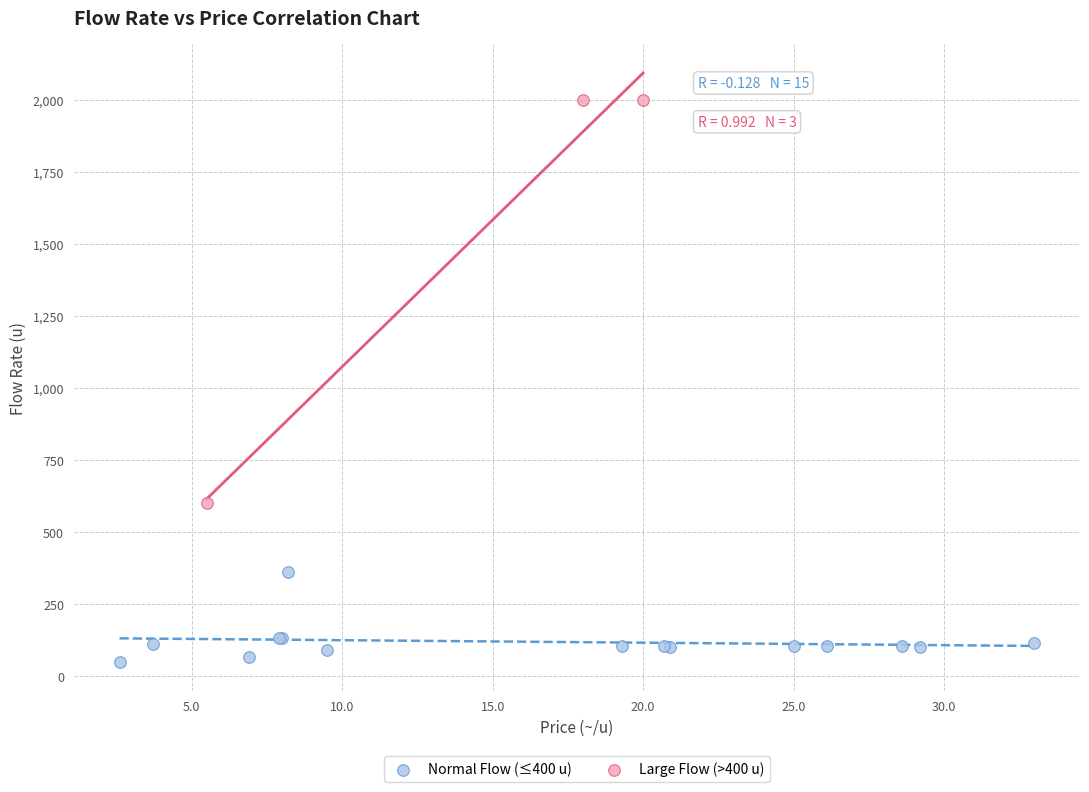

What are all the series names shown in the legend?

Normal Flow (≤400 u), Large Flow (>400 u)